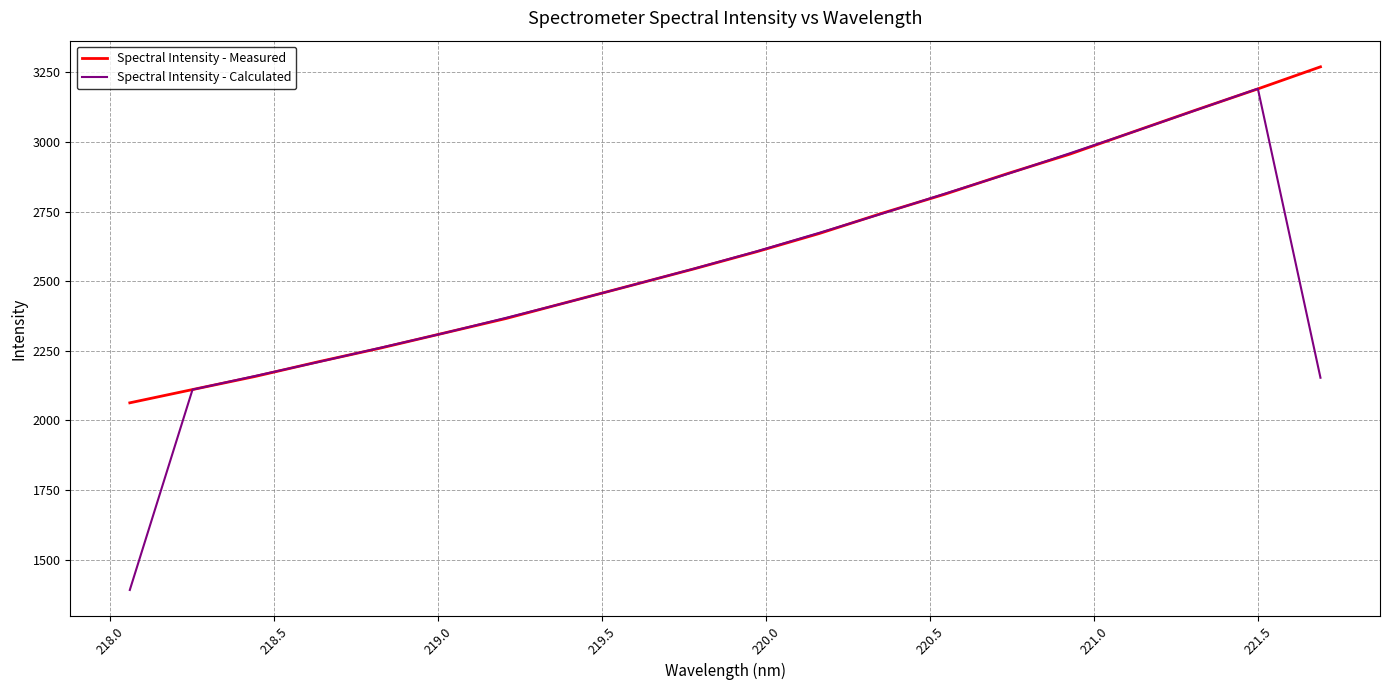

Which series has the widest spread of values?

Spectral Intensity - Calculated